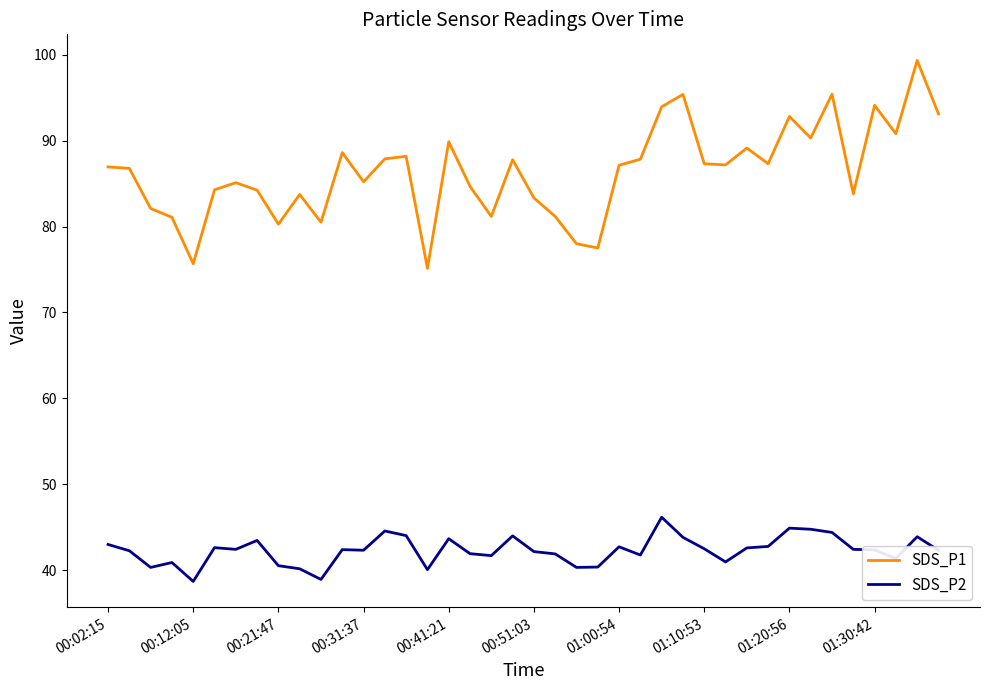

Which series has the largest total across all categories?

SDS_P1